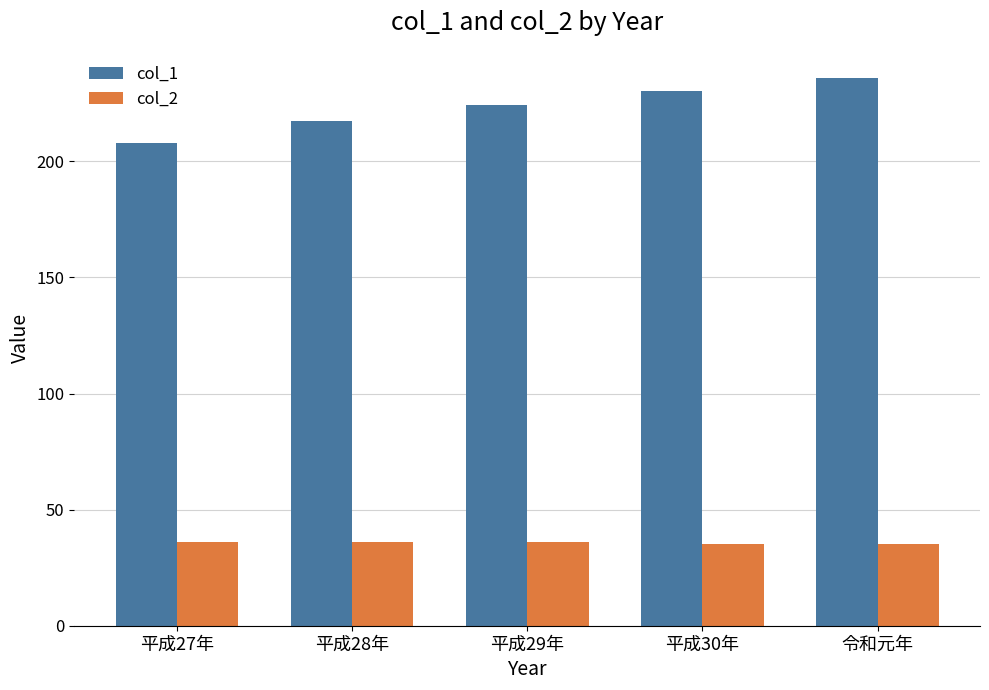

Is the value of col_2 at 令和元年 greater than the value of col_1 at 平成30年?

No